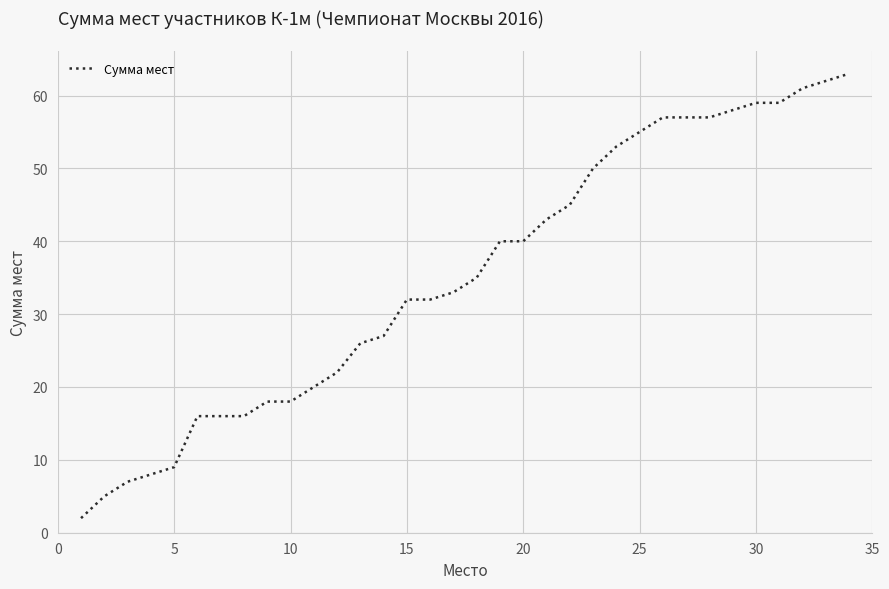

How many lines are shown in the chart?

1